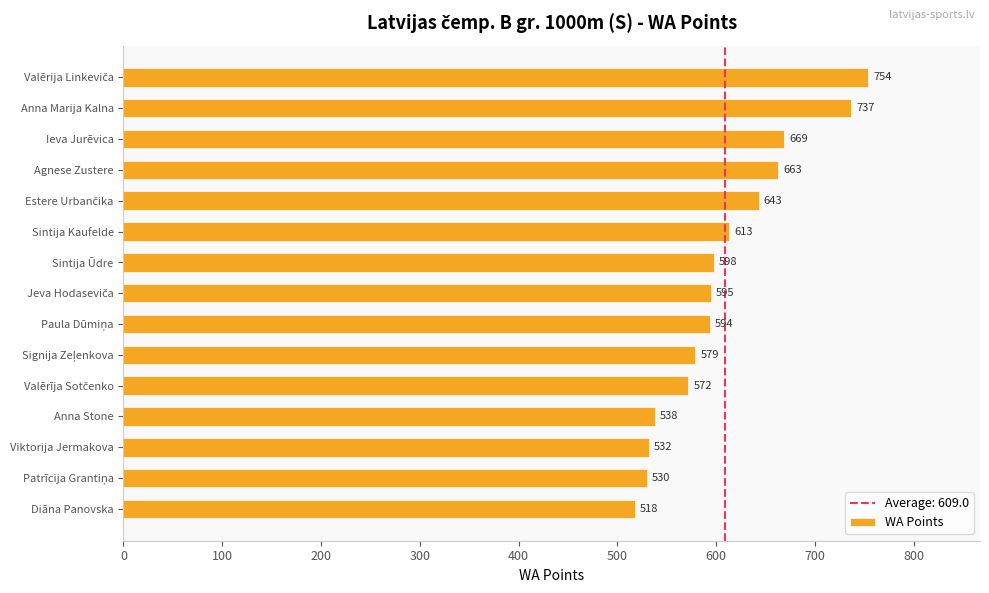

Which category has the lowest value across all series?

Diāna Panovska